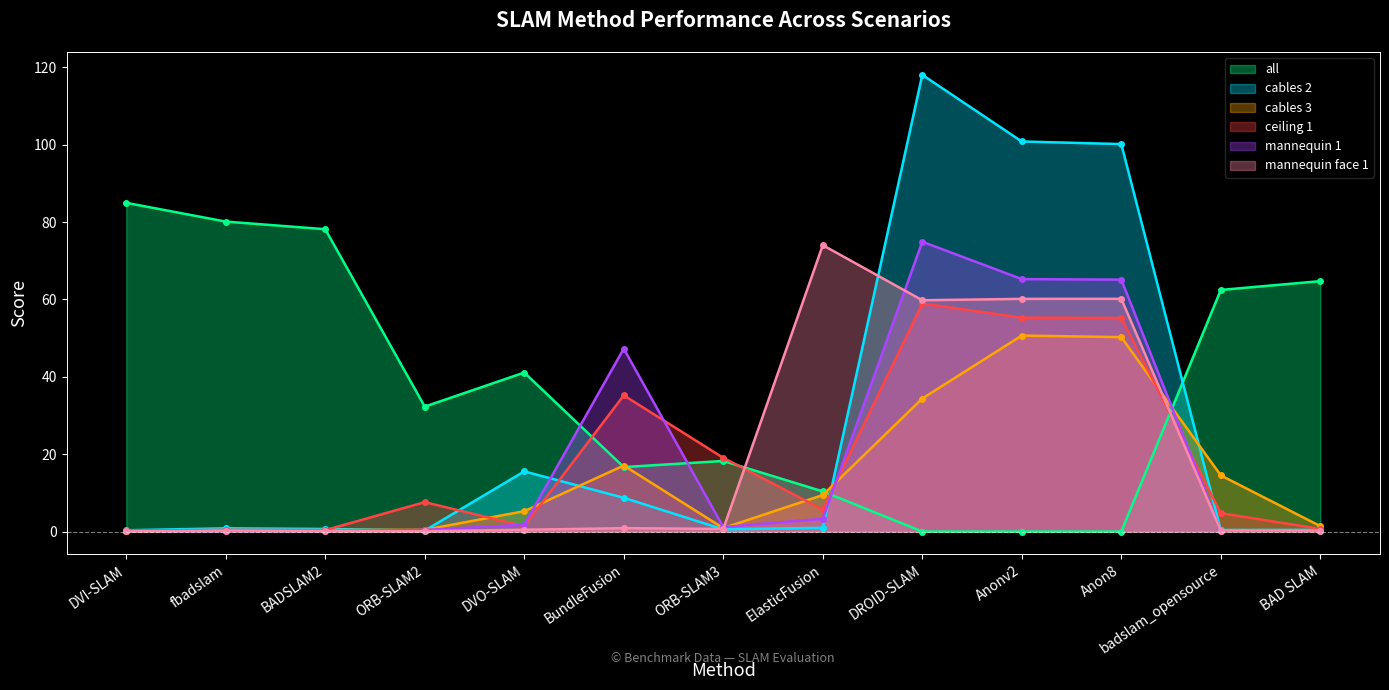

Is it true that mannequin face 1 equals 0.3 at BundleFusion?

False